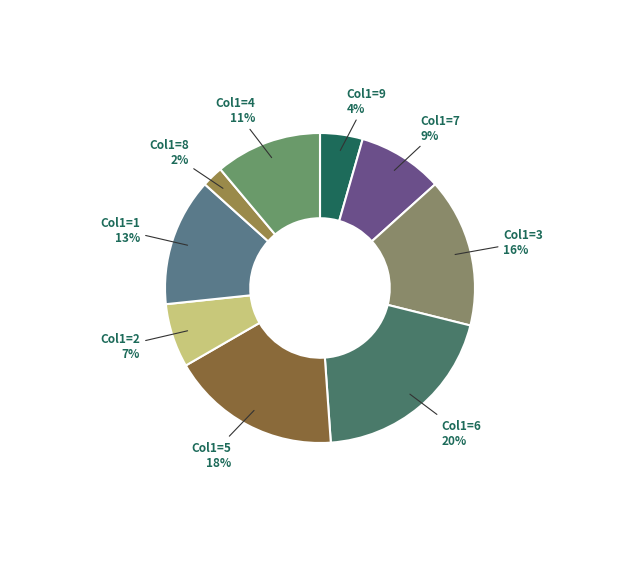

Rank the categories by value from lowest to highest.

Col1=8, Col1=9, Col1=2, Col1=7, Col1=4, Col1=1, Col1=3, Col1=5, Col1=6